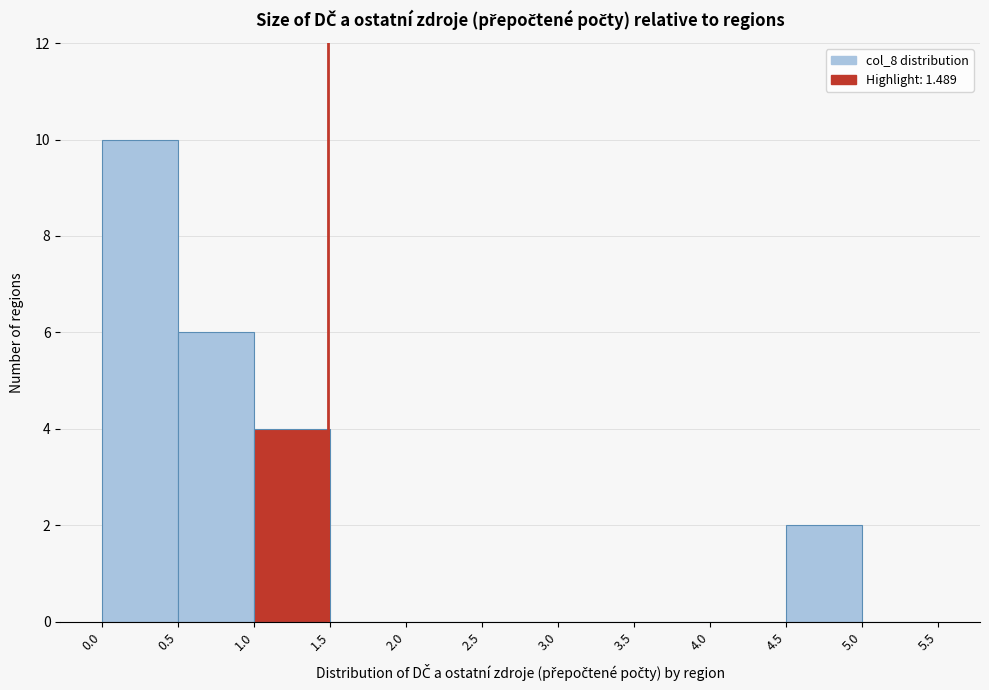

Over which range of the x-axis is the bar tallest?

0.0 to 0.5